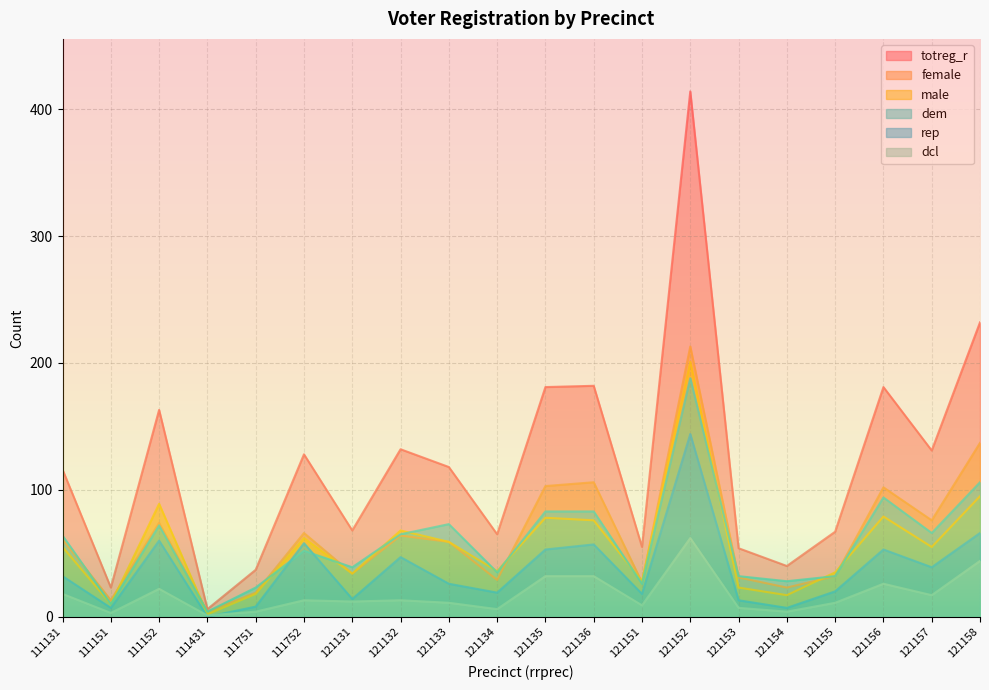

What is the difference between the highest and lowest values at 121158?

188